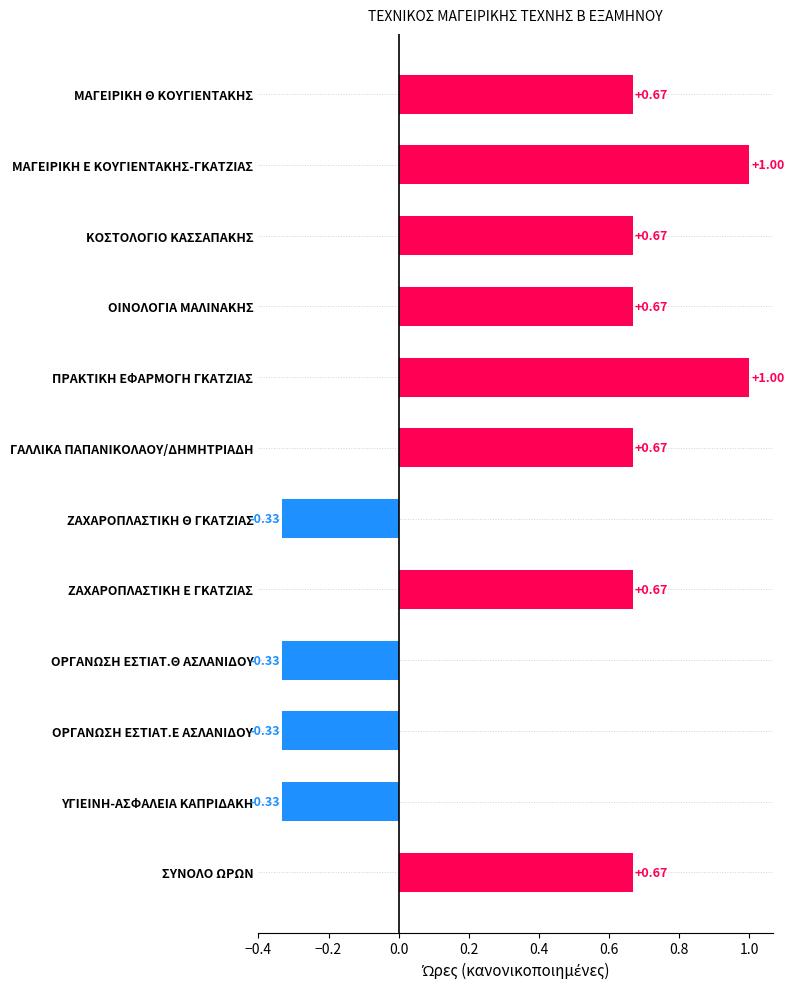

What is the label of the 8th bar from the top?

ΖΑΧΑΡΟΠΛΑΣΤΙΚΗ Ε ΓΚΑΤΖΙΑΣ